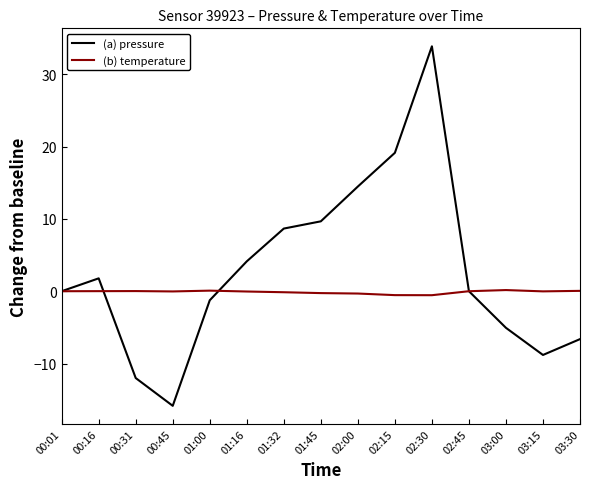

Which label corresponds to the smallest value in the chart?

00:45